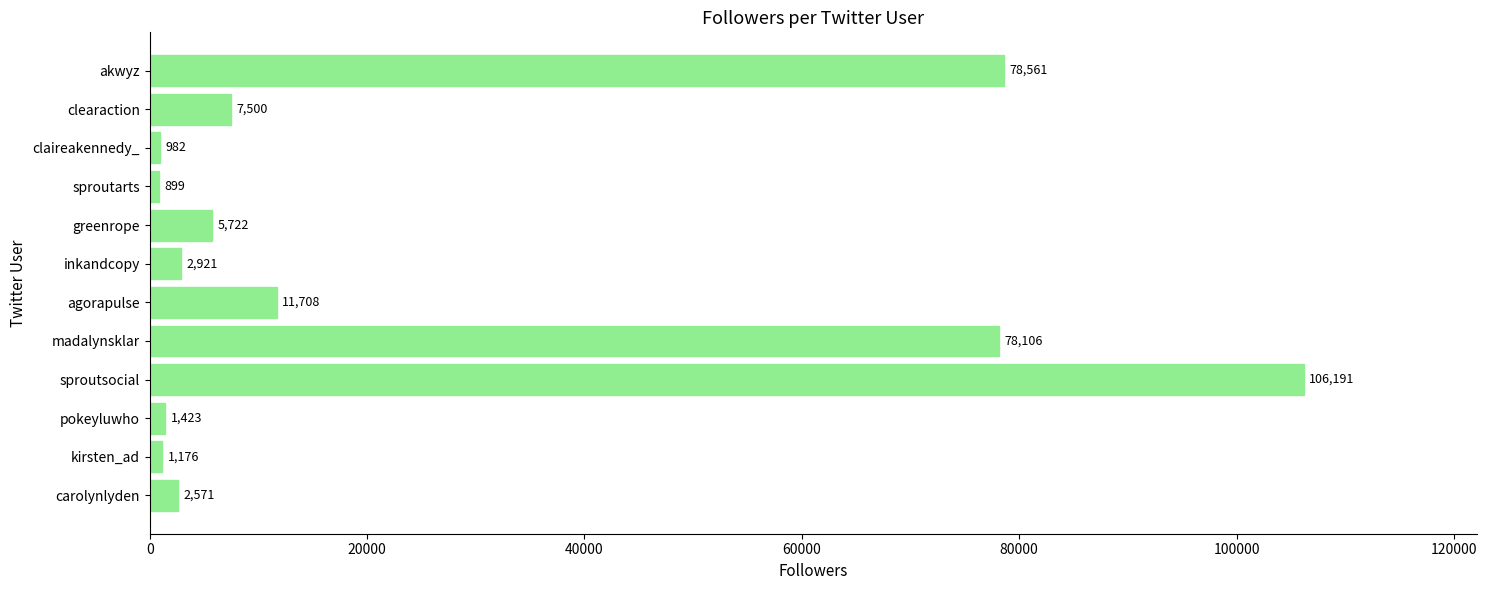

Reading top to bottom, transcribe all the data shown in this chart.

78561	7500	982	899	5722	2921	11708	78106	106191	1423	1176	2571